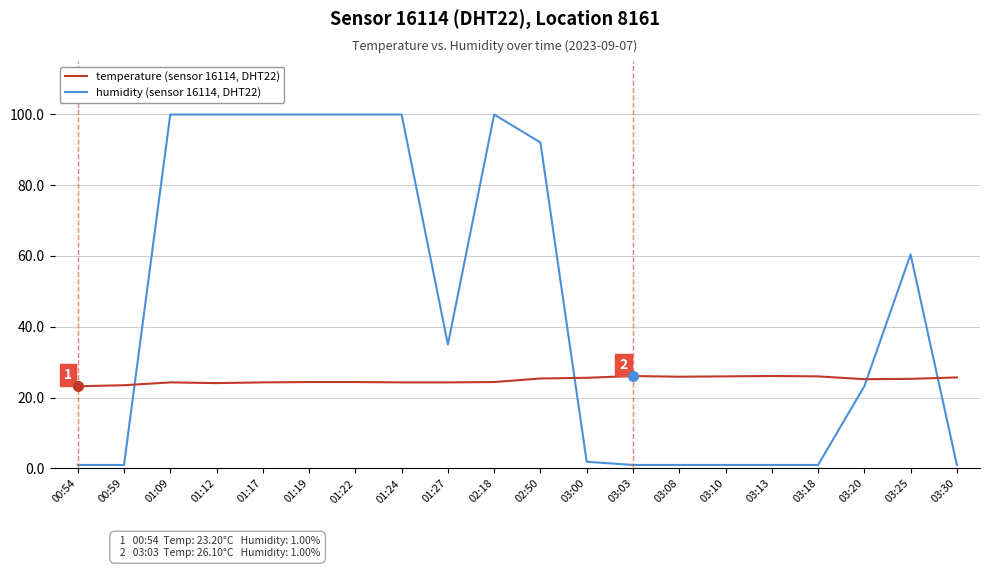

What is the spread (max minus min) of values at 01:17?

75.6